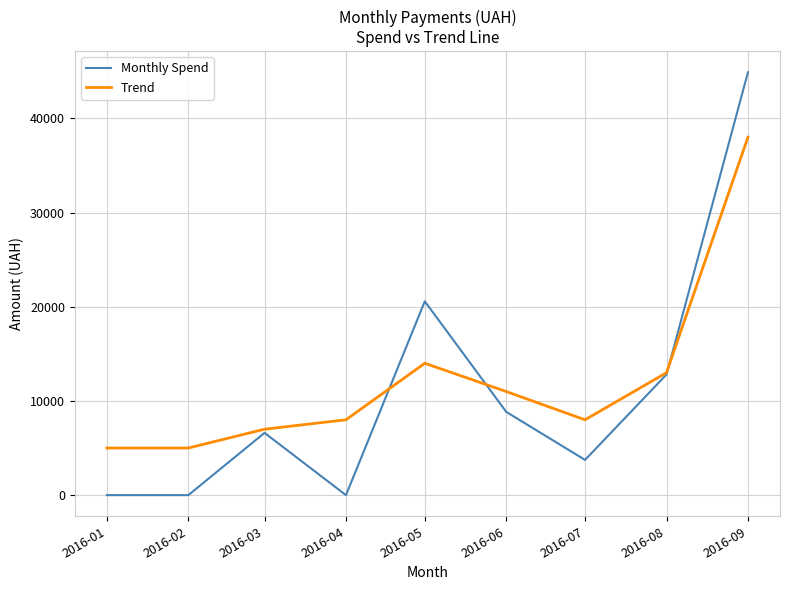

Reading left to right, extract all data points from this chart.

Monthly Spend: 0.0	0.0	6611.0	0.0	20576.5	8840.0	3740.0	12806.0	44893.9
Trend: 5000.0	5000.0	7000.0	8000.0	14000.0	11000.0	8000.0	13000.0	38000.0